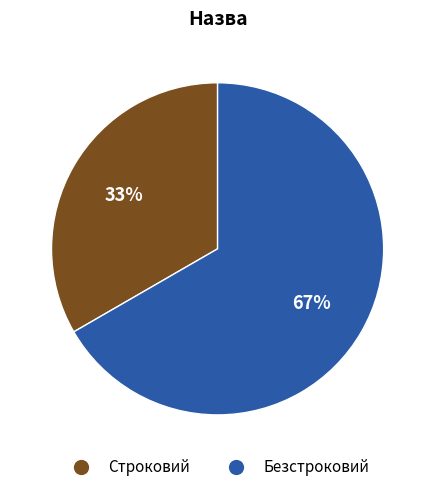

Which has a higher value, Строковий or Безстроковий?

Безстроковий